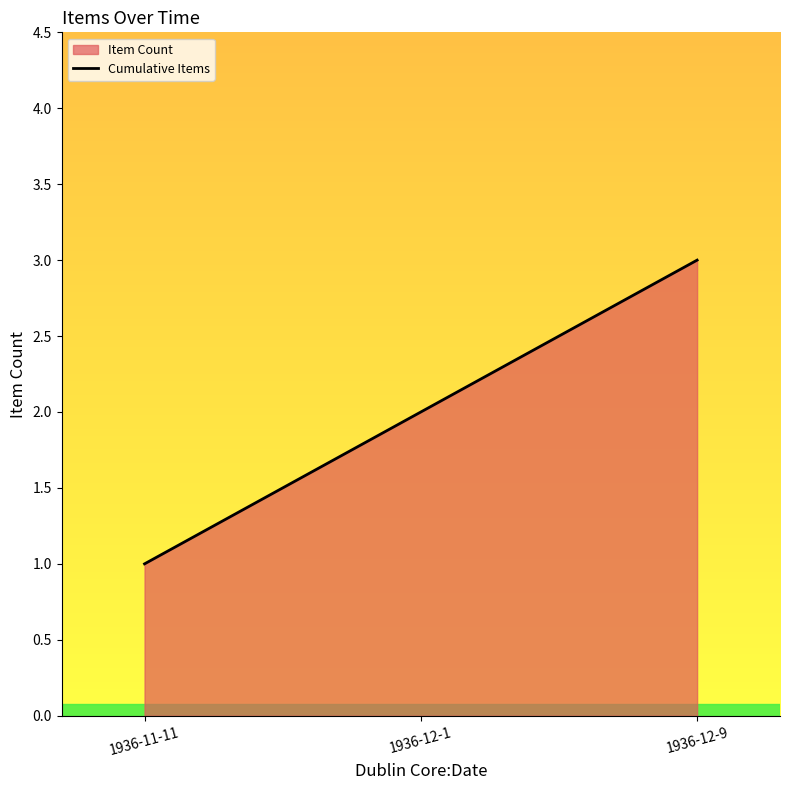

Reading right to left, transcribe all the data shown in this chart.

1936-12-9=3	1936-12-1=2	1936-11-11=1